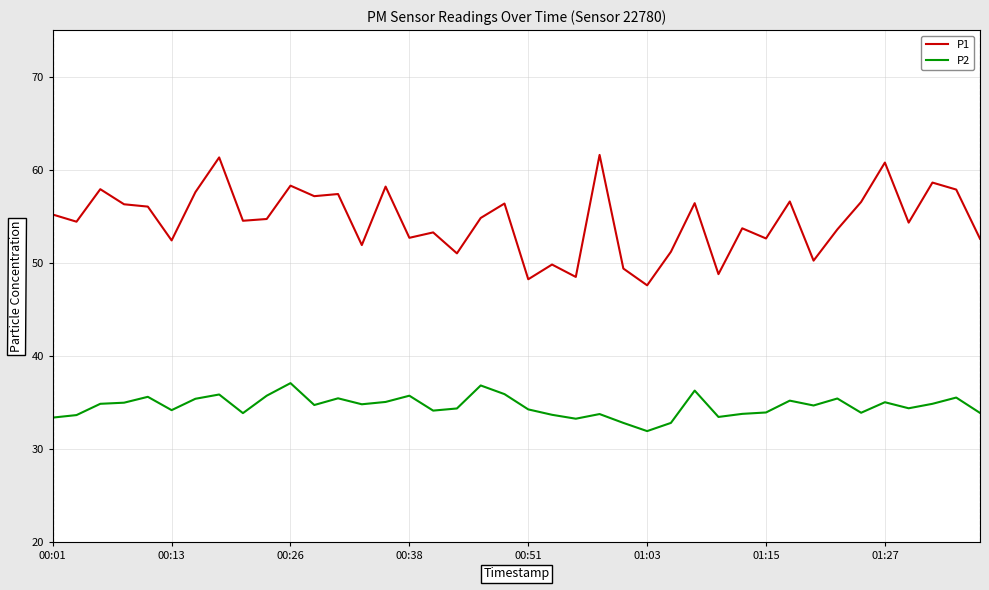

What is the greatest value displayed?

61.6